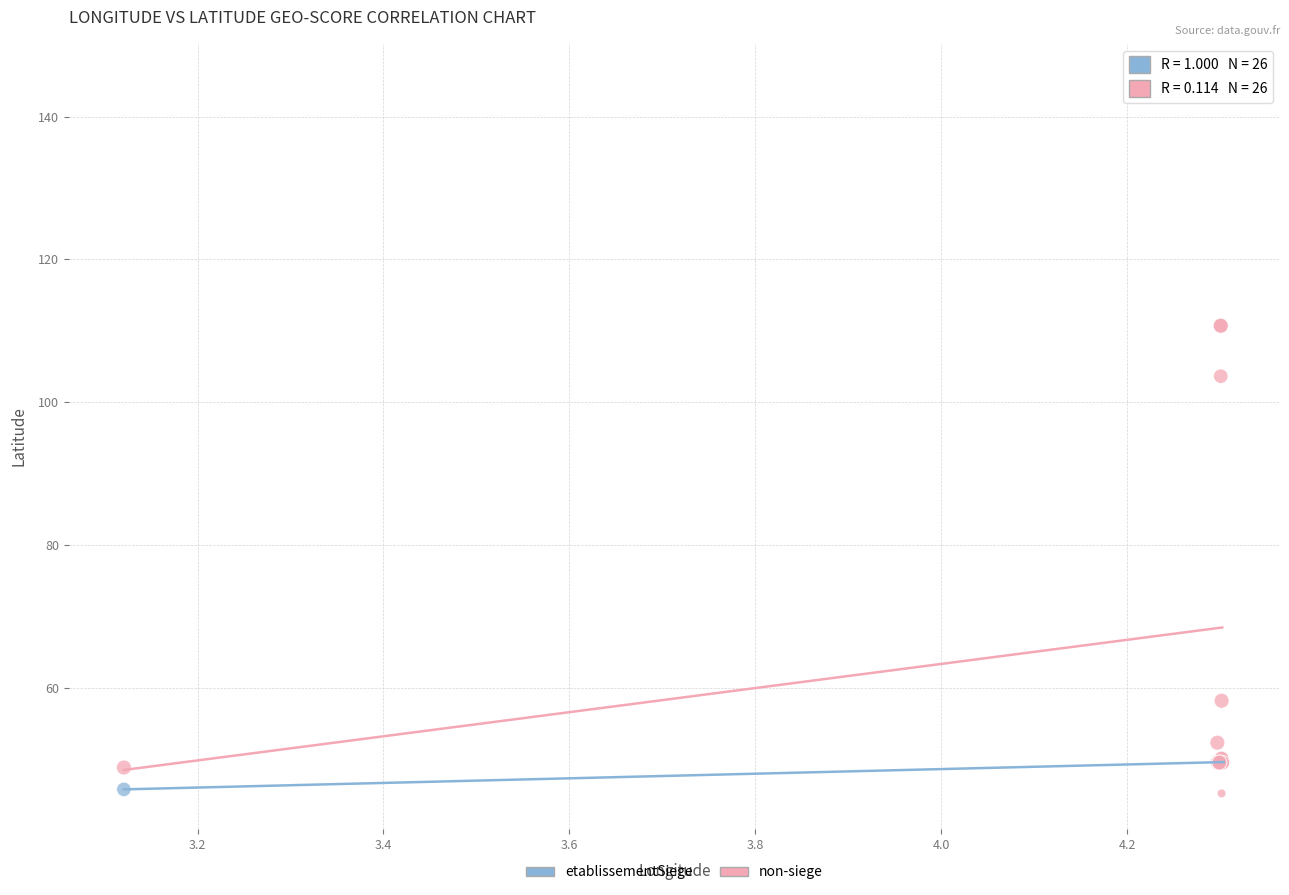

Across all series, what Y value is closest to 95?

103.6